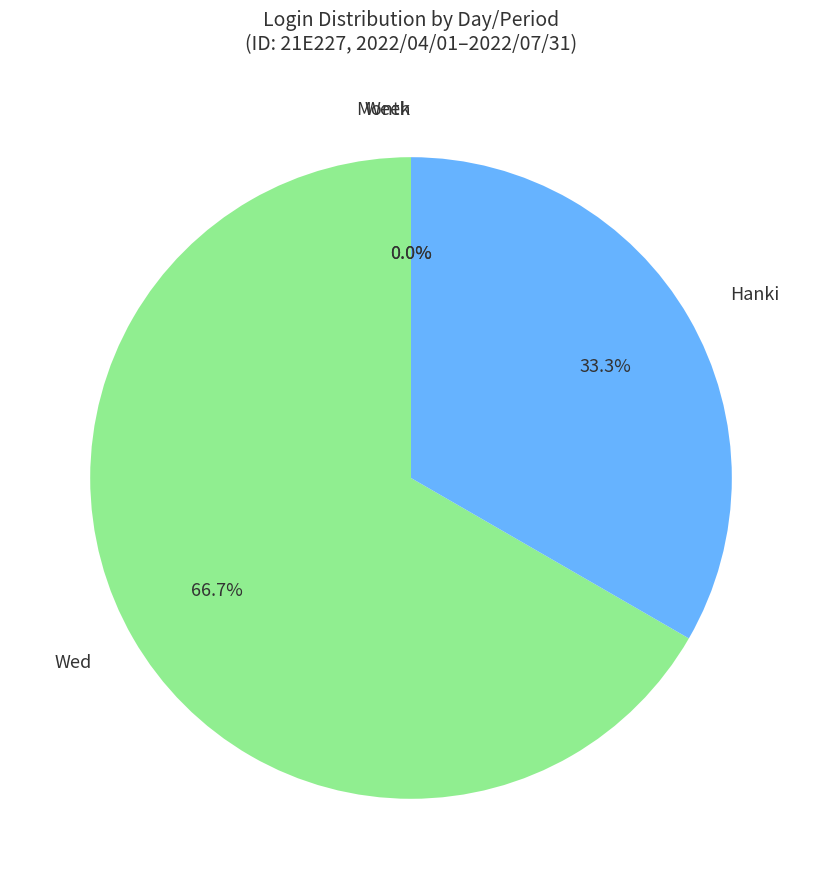

Combined, do Fri and Mon account for over 50%?

No